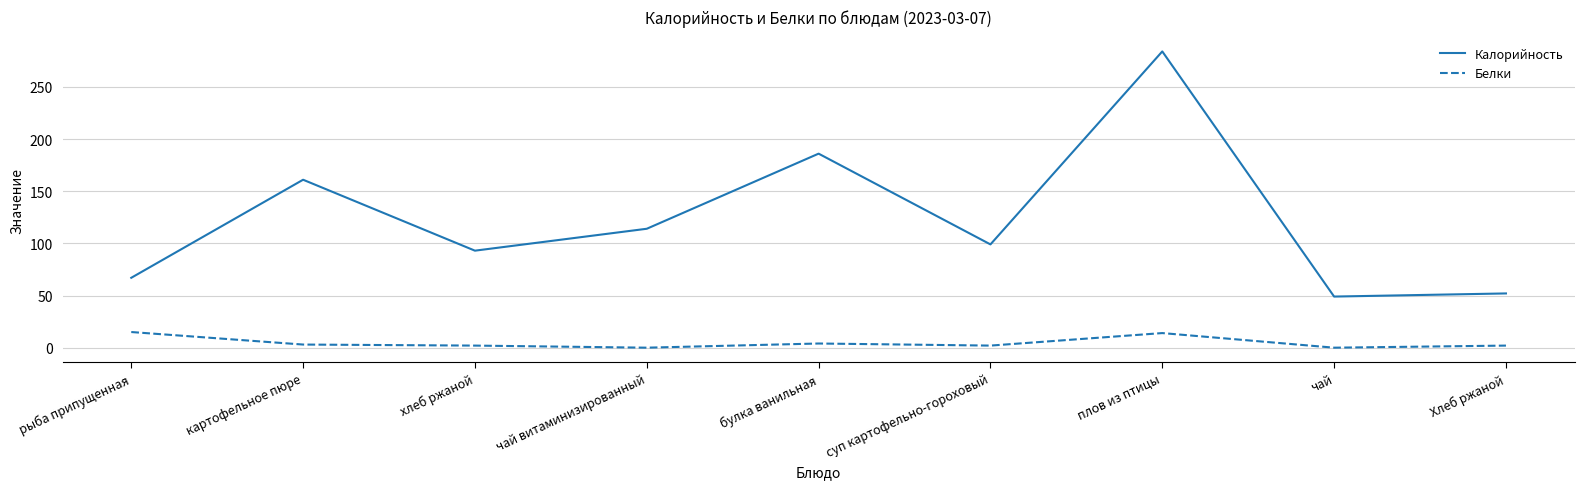

What is the highest value of the Калорийность series?

284